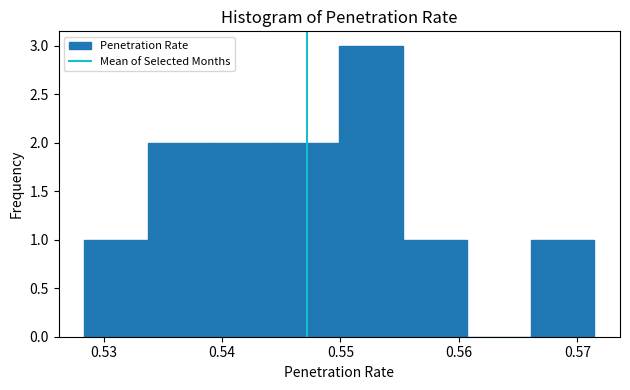

Over which range of the x-axis is the bar tallest?

0.550 to 0.555